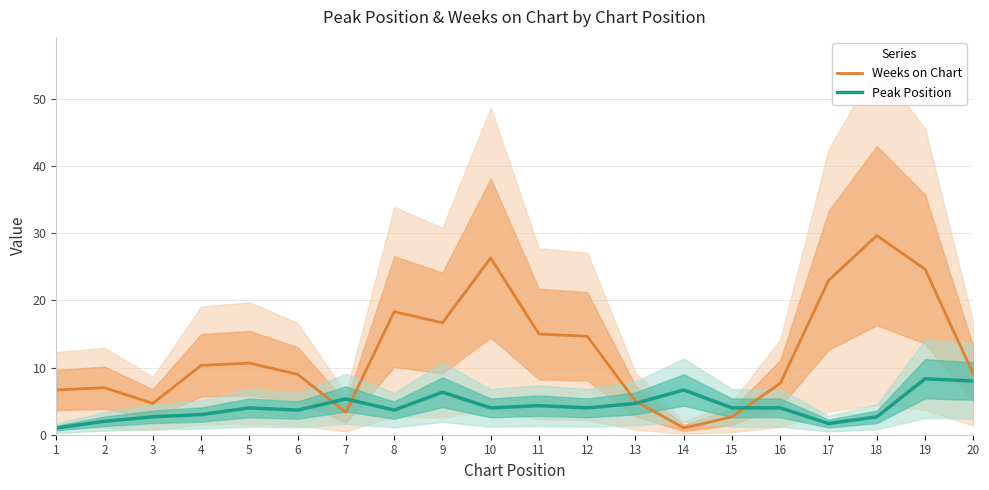

What is the spread (max minus min) of values at 9?

10.3